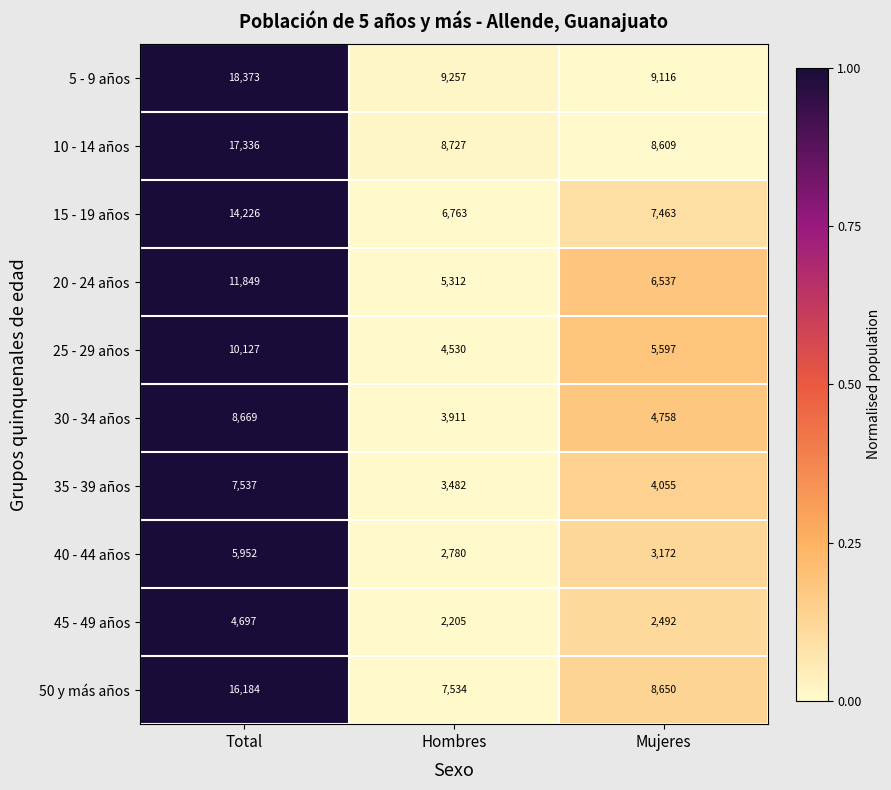

Which series has the largest total across all categories?

5 - 9 años